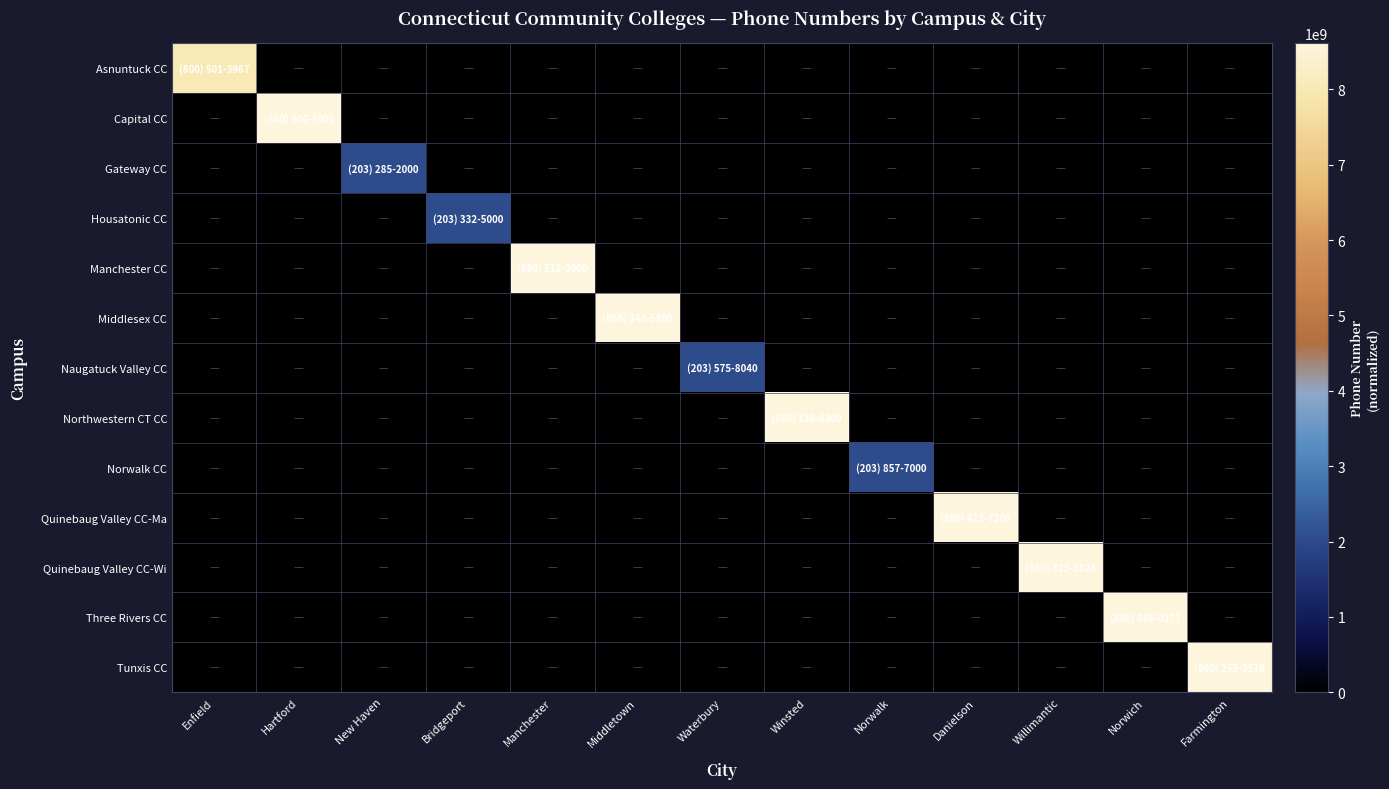

List the series in order of their peak value, lowest first.

Gateway CC, Housatonic CC, Naugatuck Valley CC, Norwalk CC, Asnuntuck CC, Tunxis CC, Middlesex CC, Quinebaug Valley CC-Ma, Quinebaug Valley CC-Wi, Manchester CC, Northwestern CT CC, Three Rivers CC, Capital CC